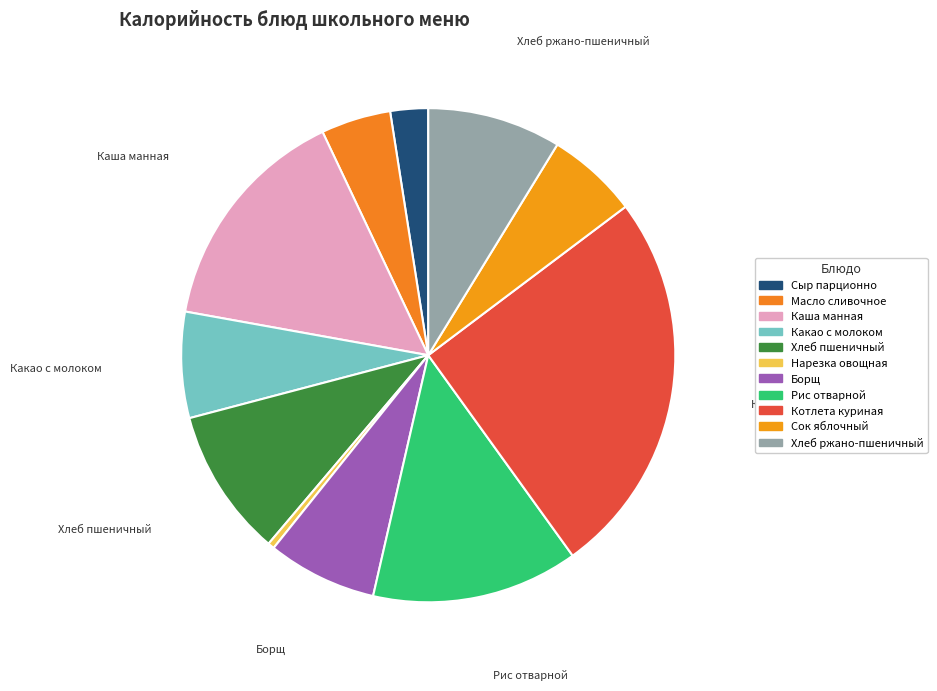

Is Сок яблочный the majority of the pie?

No